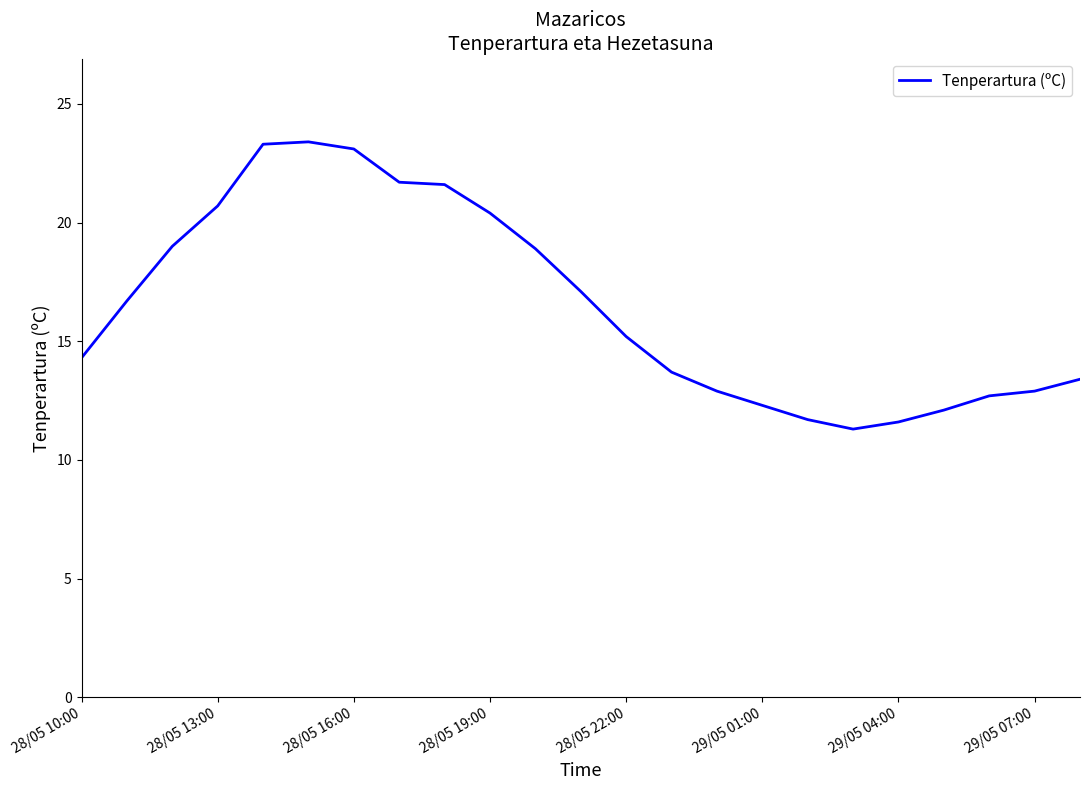

What is the maximum value shown in the chart?

23.4